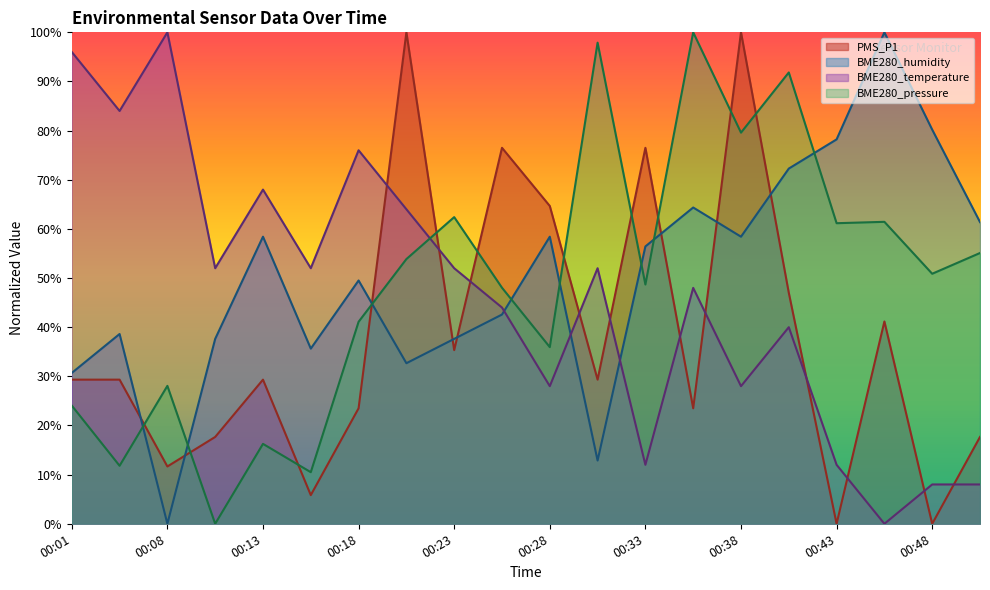

True or false: BME280_temperature and BME280_humidity cross at least once.

True